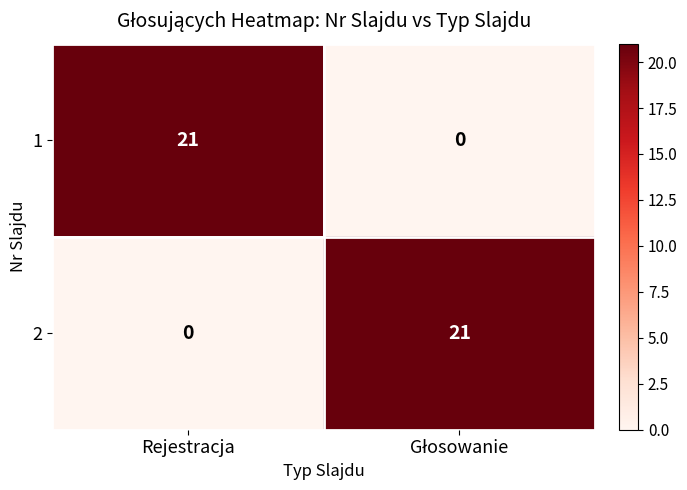

What is the greatest value displayed?

21